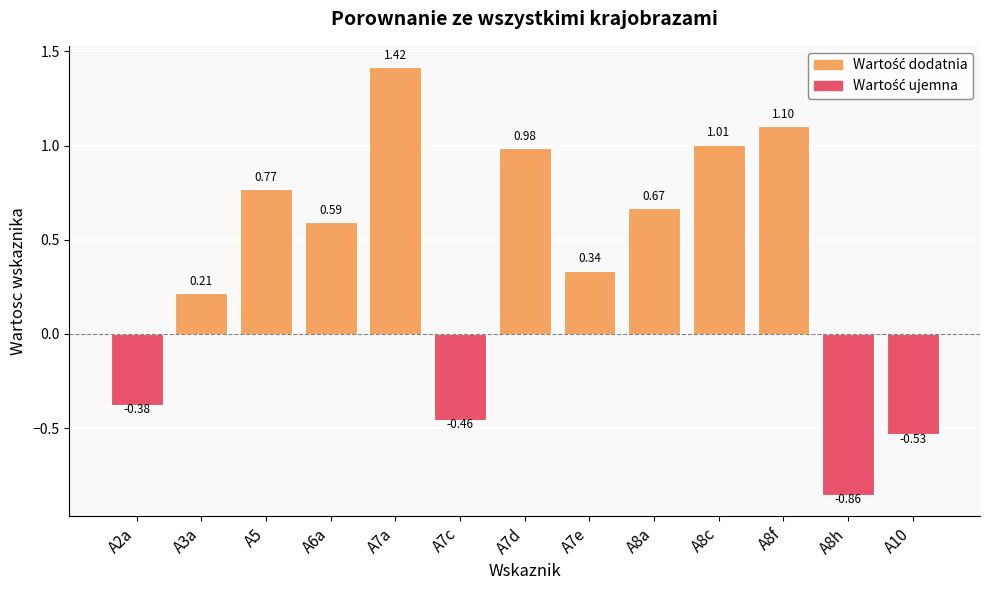

What is the difference between the values at A8h and A7c?

0.4